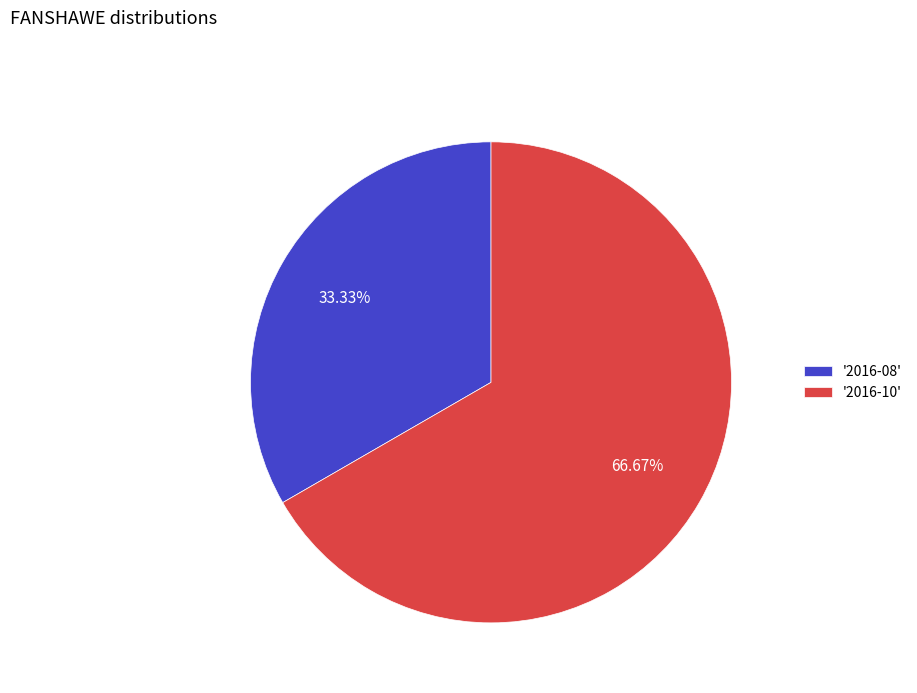

Which category has the smallest portion of the pie?

'2016-08'